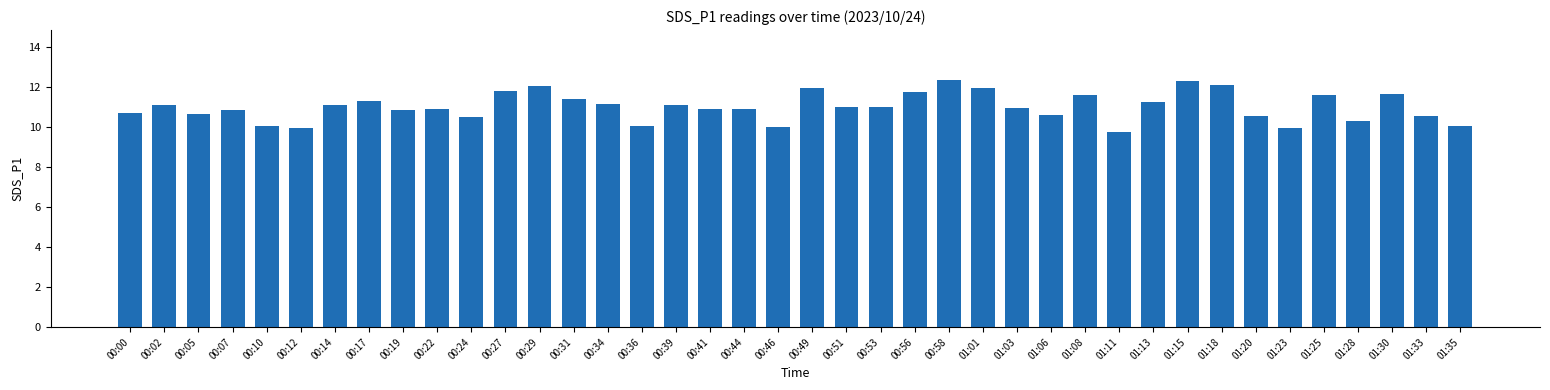

What is the smallest value displayed?

9.8